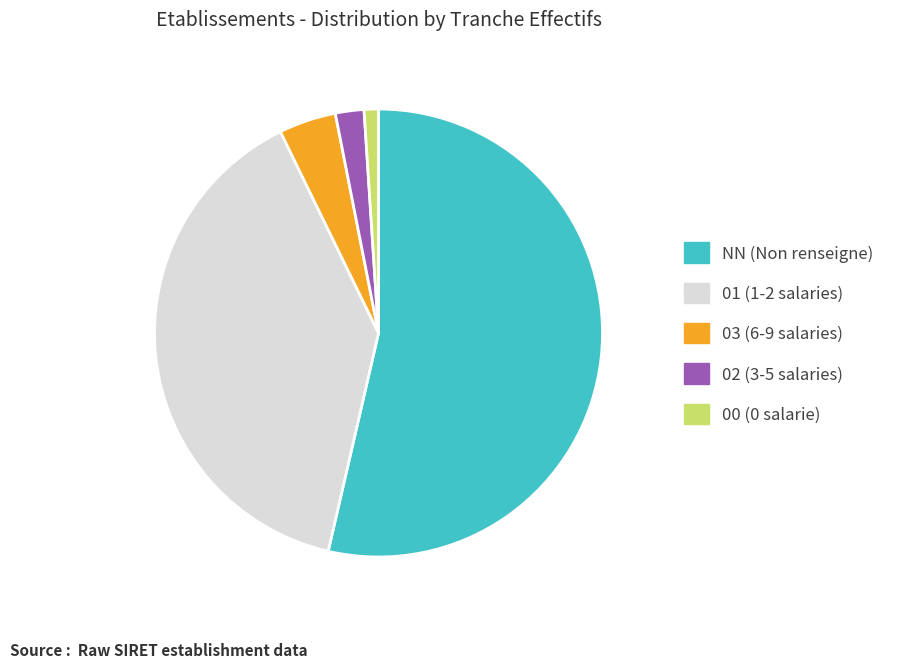

Combined, do 01 (1-2 salaries) and 00 (0 salarie) account for over 50%?

No